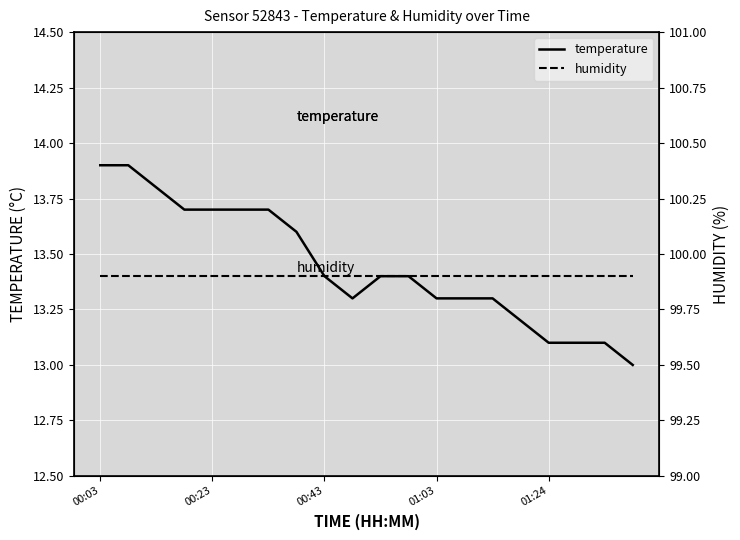

In temperature, how many points are lower than both neighbors (excluding endpoints)?

1